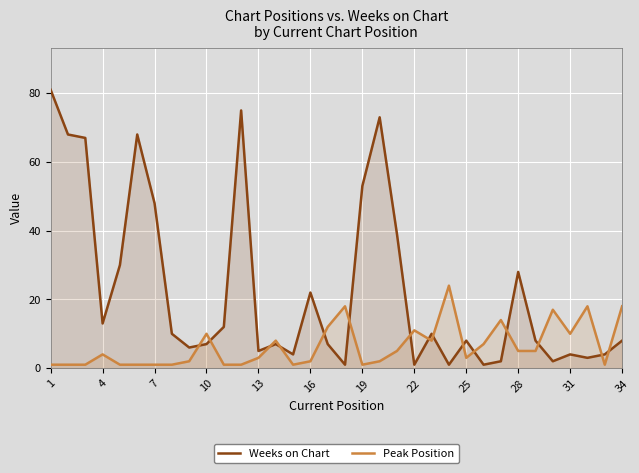

What is the highest value of the Weeks on Chart series?

81